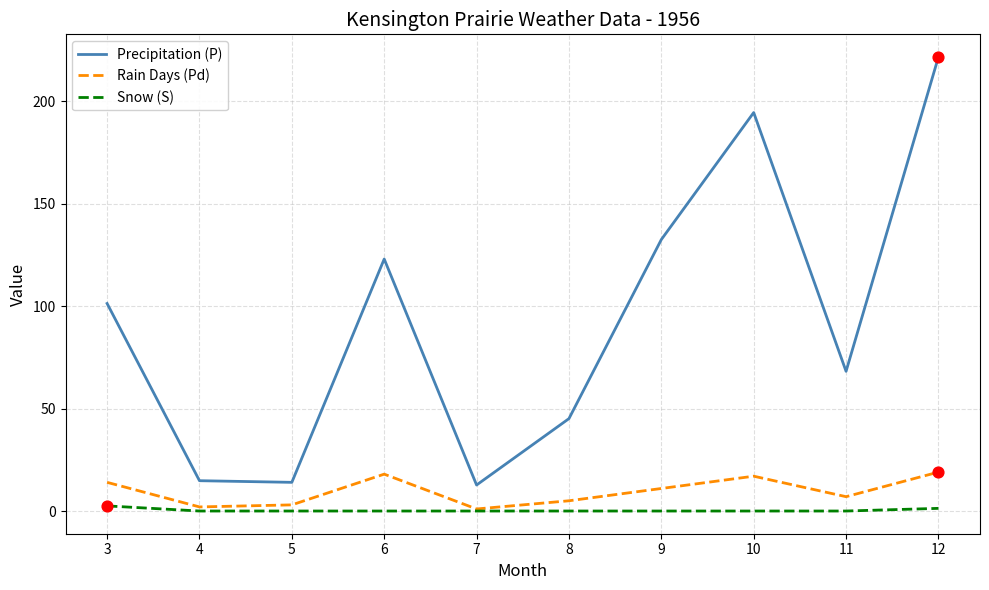

Which series has the largest range (max minus min)?

Precipitation (P)